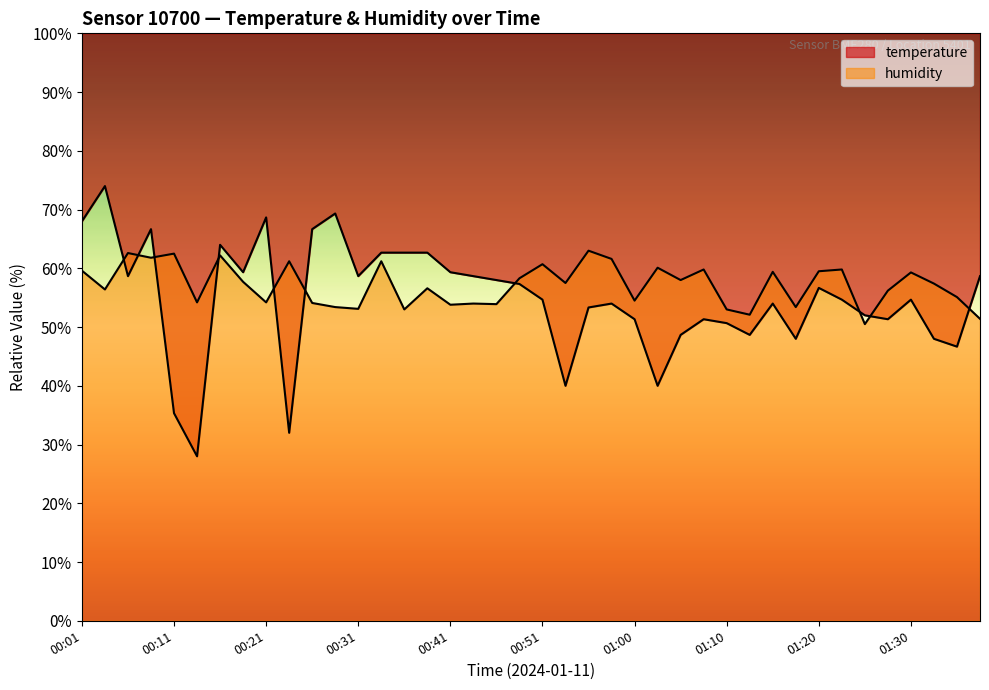

Reading right to left, what are all the values shown in this chart?

temperature: 58.7	46.7	48.0	54.7	51.3	52.0	54.7	56.7	48.0	54.0	48.7	50.7	51.3	48.7	40.0	51.3	54.0	53.3	40.0	54.7	57.3	58.0	58.7	59.3	62.7	62.7	62.7	58.7	69.3	66.7	32.0	68.7	59.3	64.0	28.0	35.3	66.7	58.7	74.0	68.0
humidity: 51.4	55.1	57.4	59.3	56.2	50.5	59.8	59.5	53.4	59.4	52.1	53.0	59.8	58.0	60.1	54.5	61.6	63.0	57.5	60.7	58.3	53.9	54.0	53.8	56.6	53.0	61.2	53.1	53.4	54.1	61.2	54.2	57.7	62.2	54.2	62.5	61.8	62.6	56.4	59.6